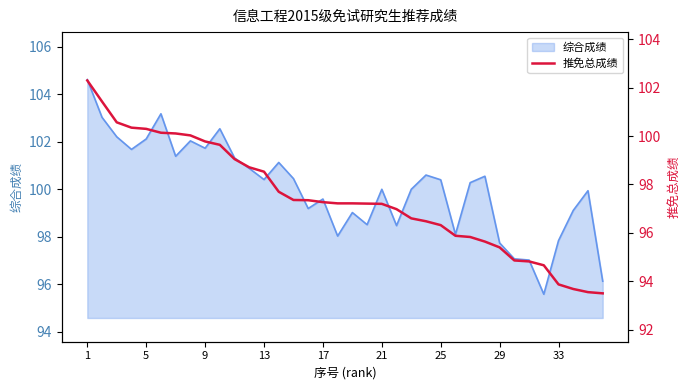

The value of 综合成绩 at 5 is 54.5. True or false?

False